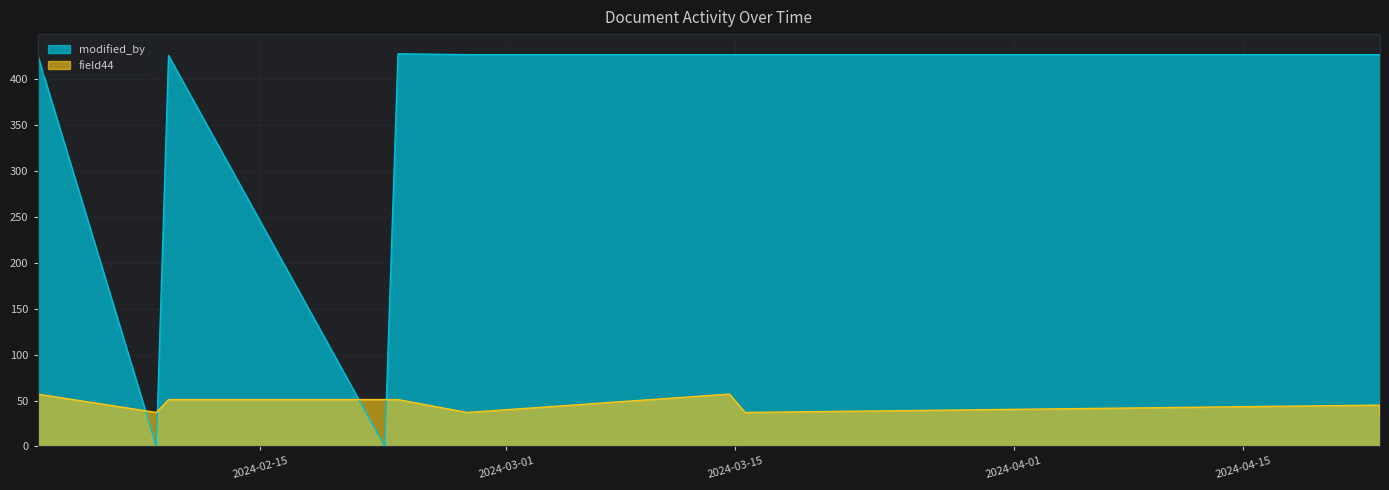

What is the highest value of the modified_by series?

427